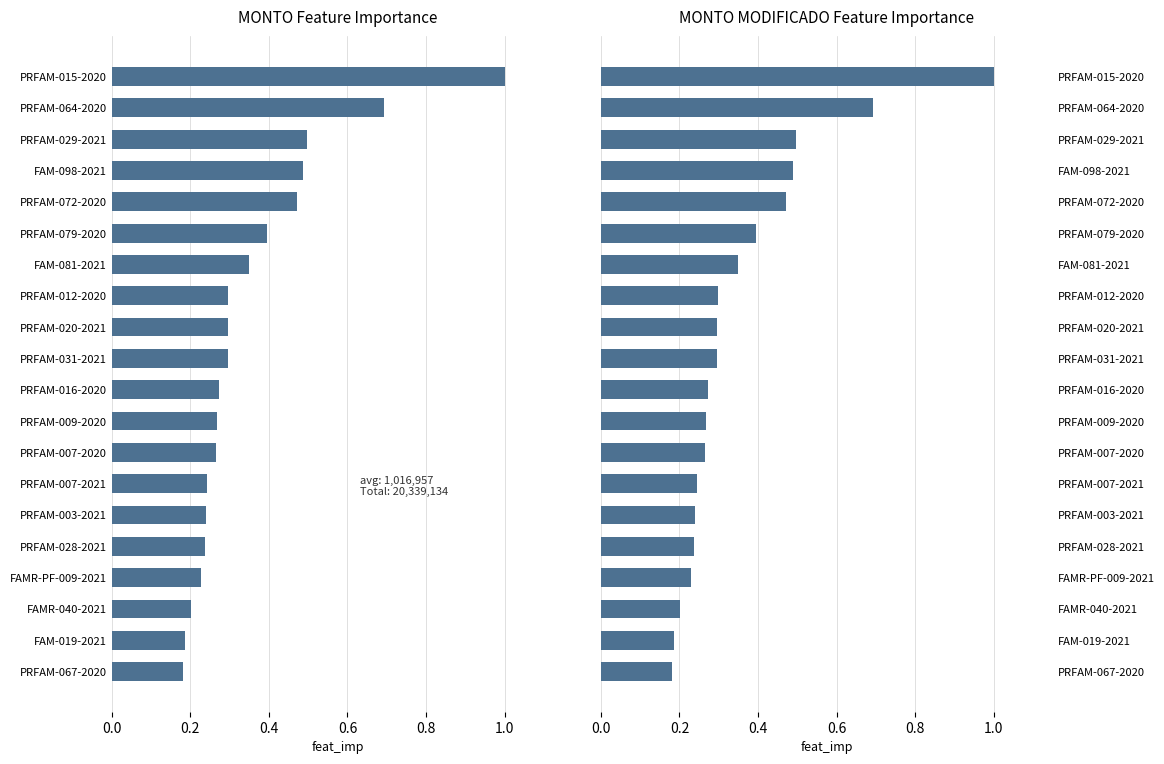

What is the average value of the MONTO MODIFICADO series?

0.4